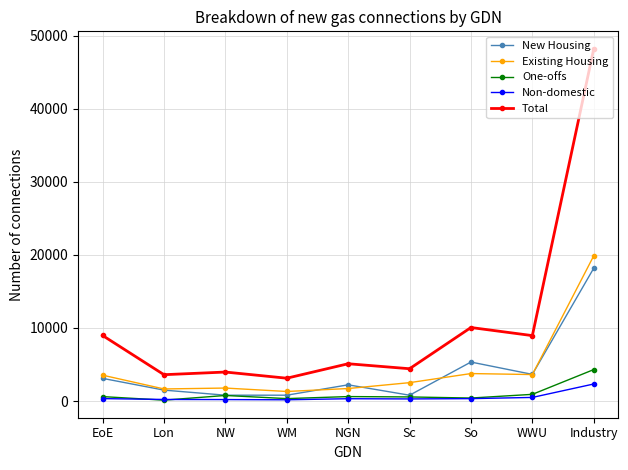

At which category is the sum across all series the highest?

Industry